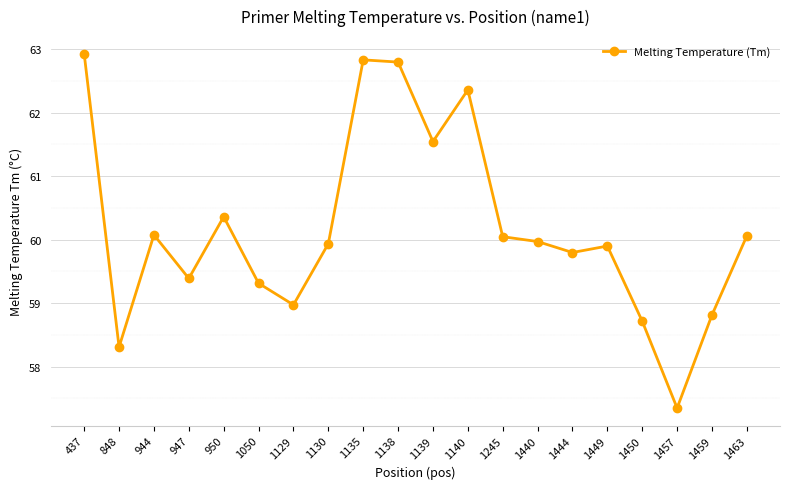

Count the number of values greater than 59.

15